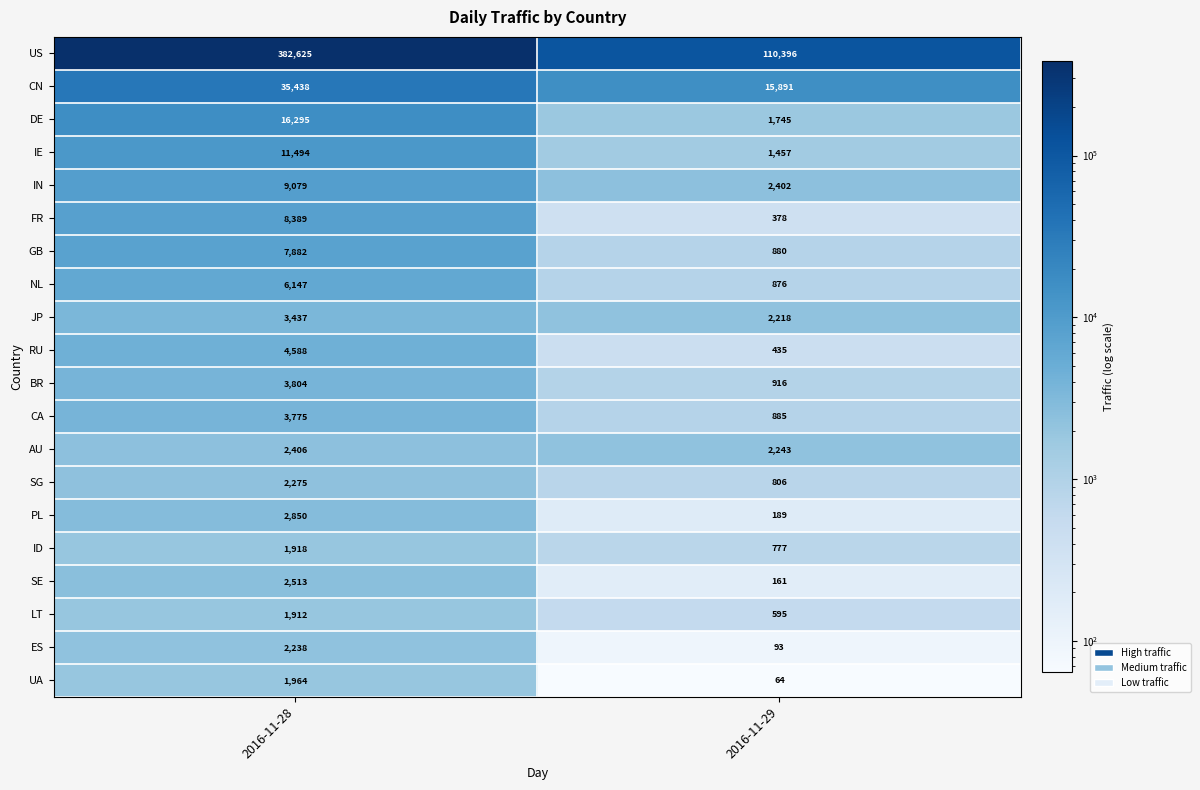

Is the value of GB at 2016-11-28 greater than the value of AU at 2016-11-28?

Yes